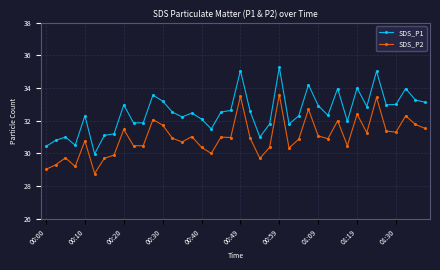

True or false: SDS_P2 and SDS_P1 intersect in this chart.

False